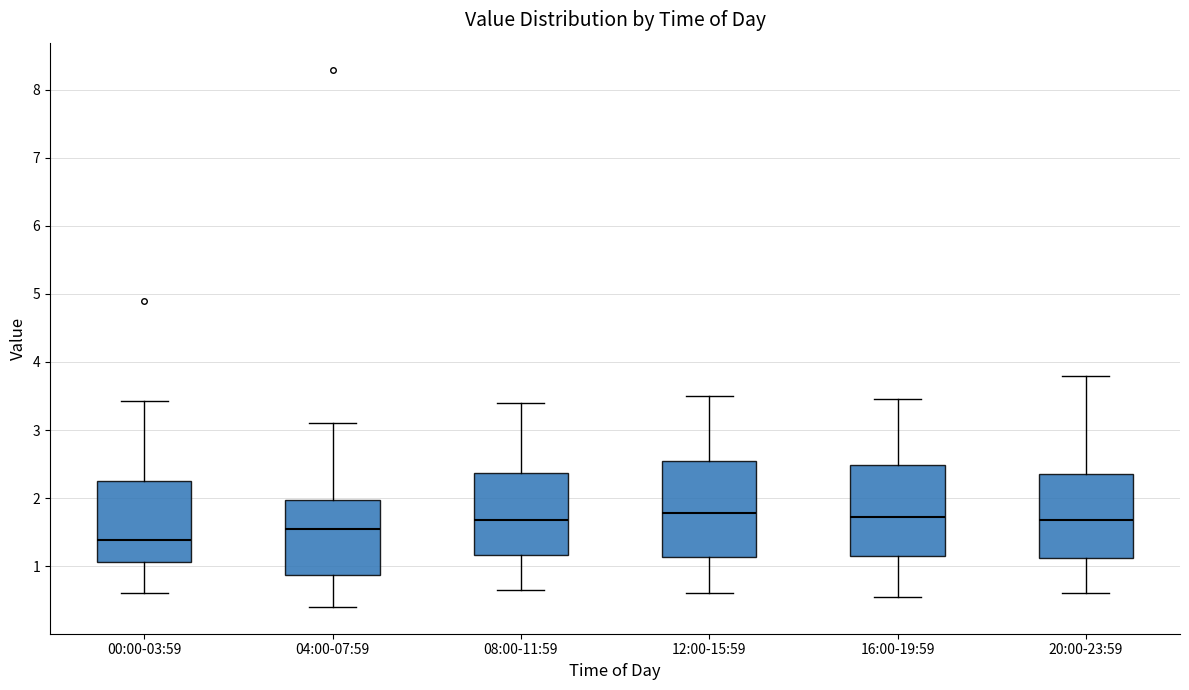

Reading left to right, read every box against the y-axis: the position of its median line, the range the box covers, and the ends of its whiskers. The values are not printed on the chart, so give them approximately, as read against the axis.

00:00-03:59: median 1.4, box 1.1 to 2.3, whiskers 0.6 to 3.4
04:00-07:59: median 1.5, box 0.9 to 2.0, whiskers 0.4 to 3.1
08:00-11:59: median 1.7, box 1.2 to 2.4, whiskers 0.7 to 3.4
12:00-15:59: median 1.8, box 1.1 to 2.6, whiskers 0.6 to 3.5
16:00-19:59: median 1.7, box 1.2 to 2.5, whiskers 0.6 to 3.5
20:00-23:59: median 1.7, box 1.1 to 2.4, whiskers 0.6 to 3.8